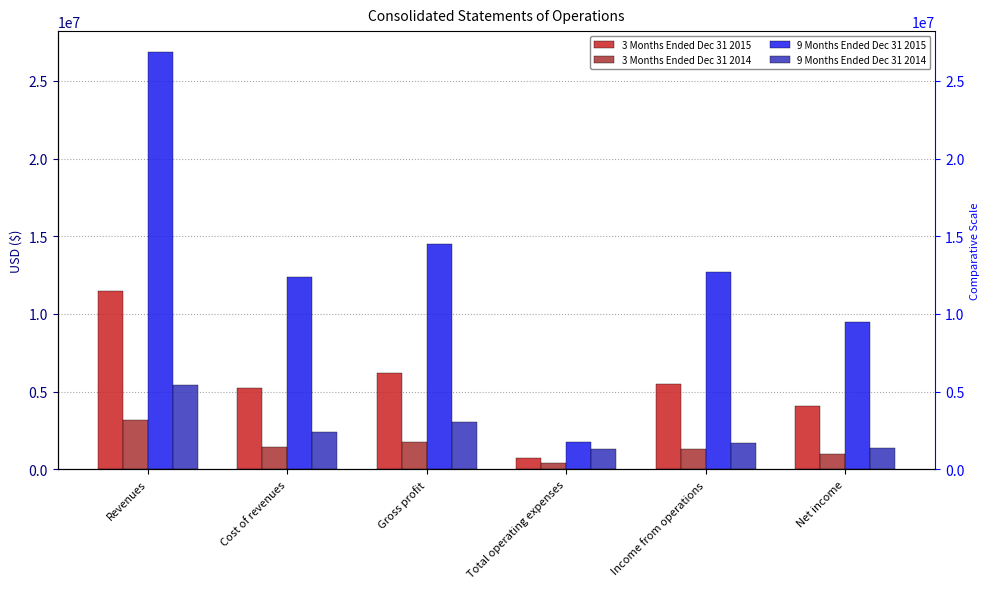

How many values in the 3 Months Ended Dec 31 2015 series exceed 5483947?

2